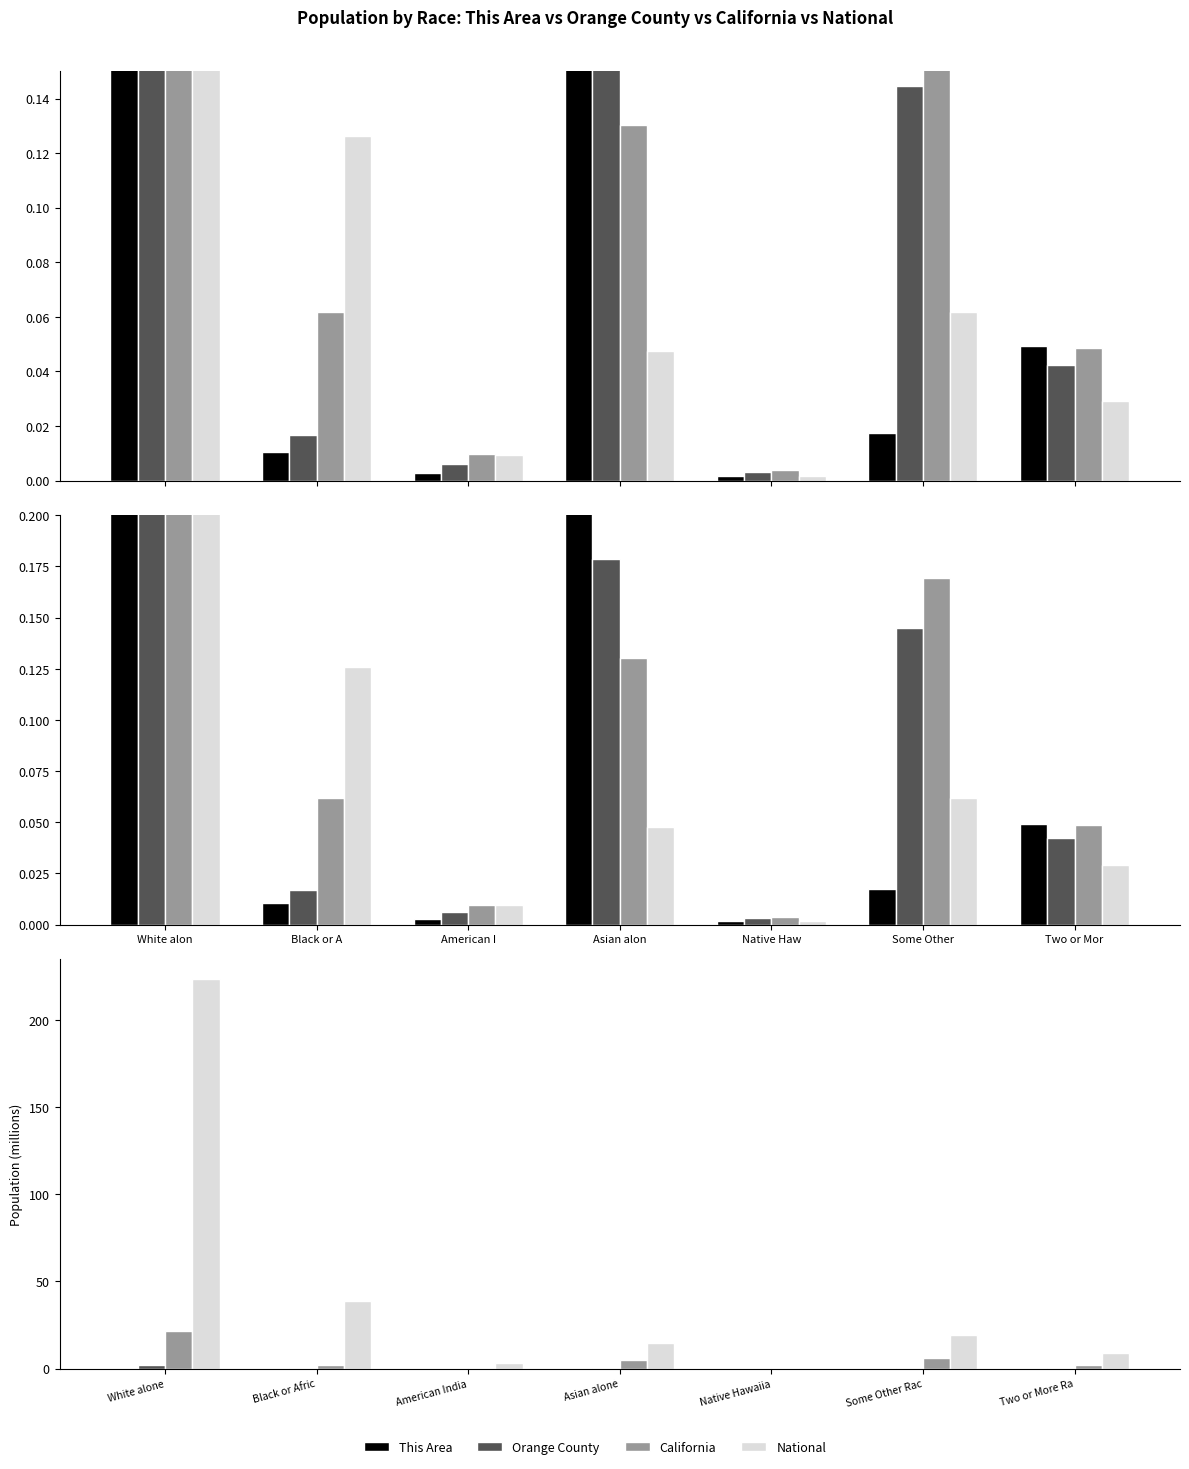

Rank the series at White alone from lowest to highest value.

This Area, Orange County, California, National